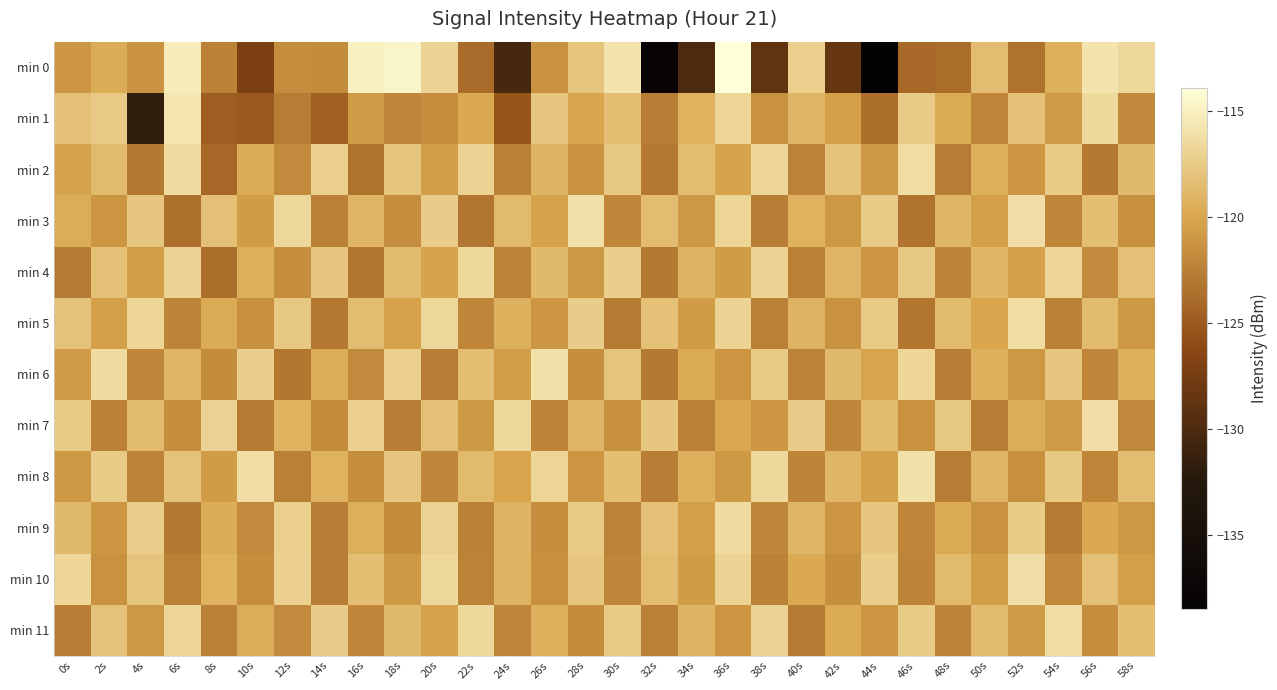

How many series are shown in this chart?

12